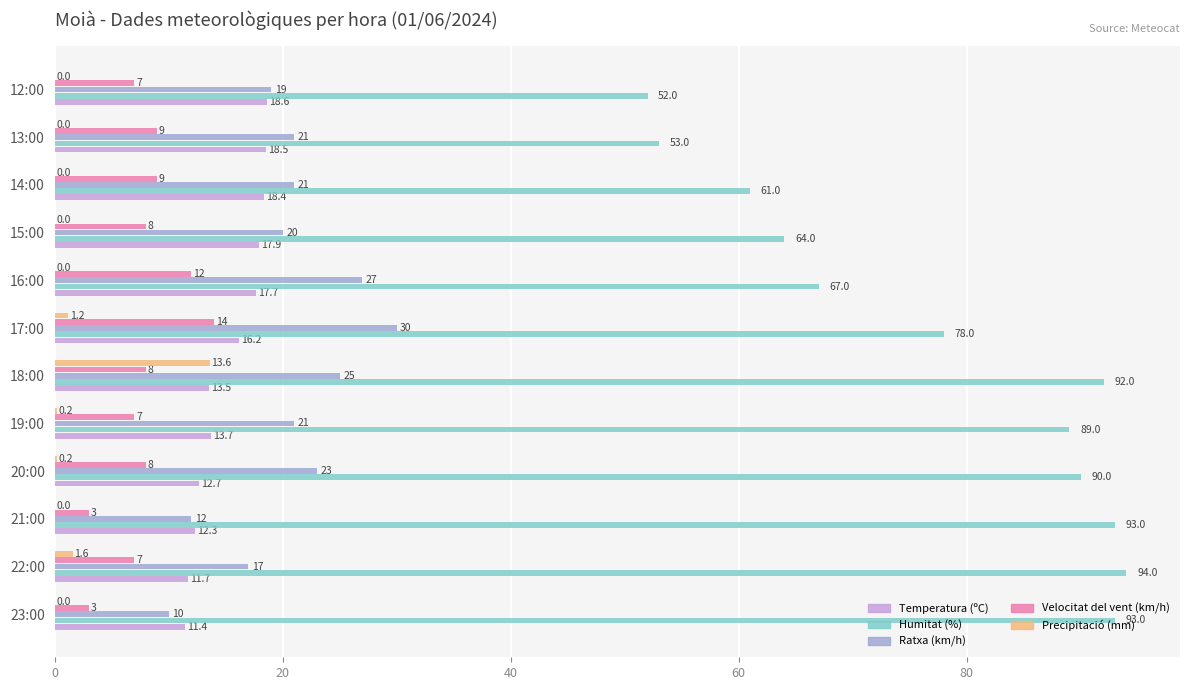

What is the maximum value shown in the chart?

94.0